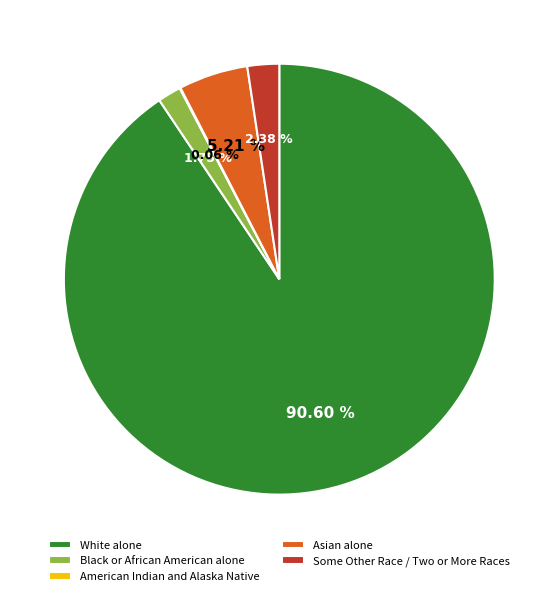

Is it true that Asian alone is 5% of the pie?

True